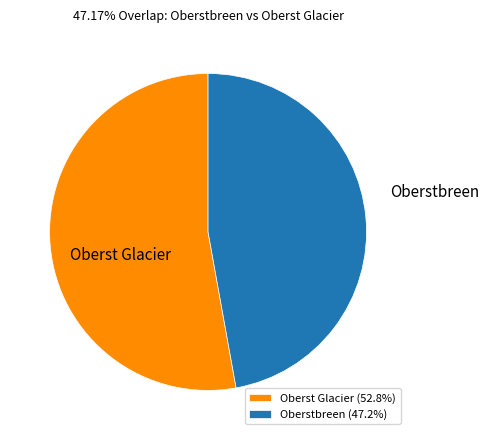

Rank the categories by value from highest to lowest.

Oberst Glacier, Oberstbreen